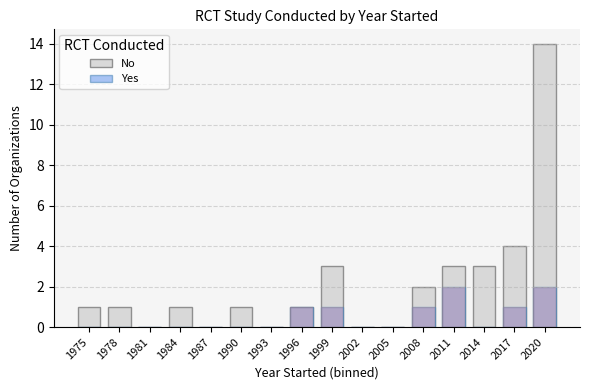

What is the highest value of the No series?

14